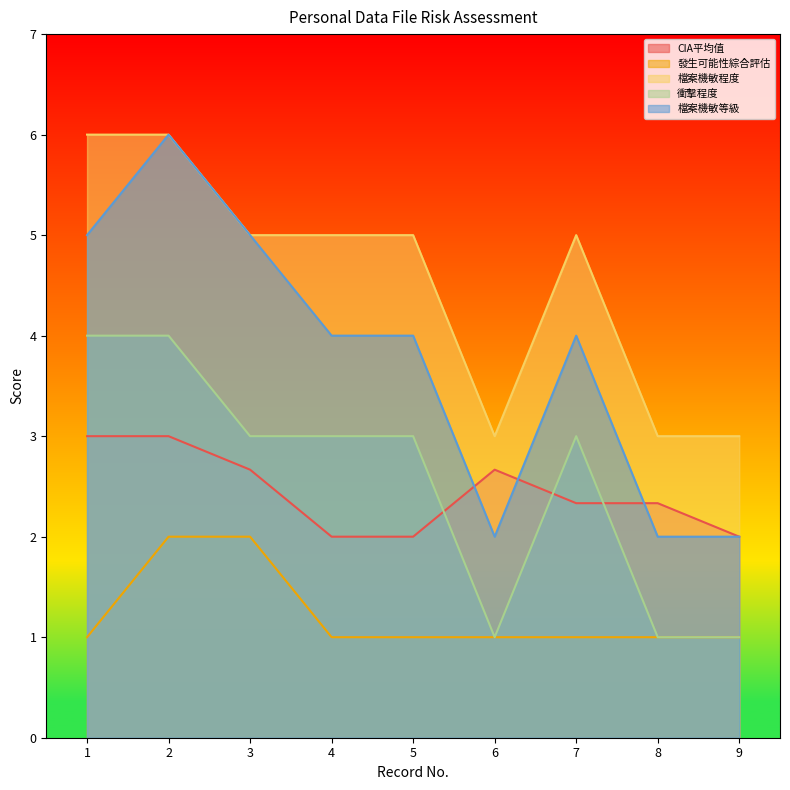

What is the total value across all series at 4?

15.0